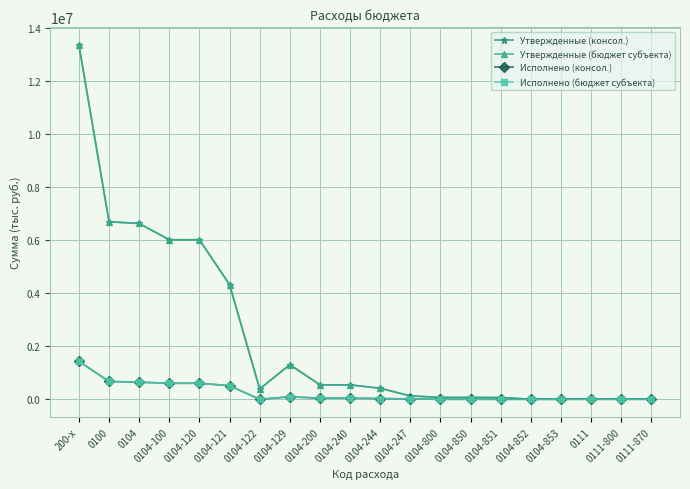

Reading right to left, list all the values displayed in this chart.

Утвержденные (консол.): 0111-870=10000.0	0111-800=10000.0	0111=10000.0	0104-853=3300.0	0104-852=2000.0	0104-851=64000.0	0104-850=69300.0	0104-800=69300.0	0104-247=128500.0	0104-244=415100.0	0104-240=543600.0	0104-200=543600.0	0104-129=1305100.0	0104-122=387400.0	0104-121=4321700.0	0104-120=6014200.0	0104-100=6014200.0	0104=6627100.0	0100=6692900.0	200-х=13354900.0
Утвержденные (бюджет субъекта): 0111-870=10000.0	0111-800=10000.0	0111=10000.0	0104-853=3300.0	0104-852=2000.0	0104-851=64000.0	0104-850=69300.0	0104-800=69300.0	0104-247=128500.0	0104-244=415100.0	0104-240=543600.0	0104-200=543600.0	0104-129=1305100.0	0104-122=387400.0	0104-121=4321700.0	0104-120=6014200.0	0104-100=6014200.0	0104=6627100.0	0100=6692900.0	200-х=13354900.0
Исполнено (консол.): 0111-870=0.0	0111-800=0.0	0111=0.0	0104-853=0.0	0104-852=0.0	0104-851=0.0	0104-850=0.0	0104-800=0.0	0104-247=13427.5	0104-244=28260.4	0104-240=41687.9	0104-200=41687.9	0104-129=93855.6	0104-122=0.0	0104-121=510076.9	0104-120=603932.5	0104-100=603932.5	0104=645620.3	0100=671960.3	200-х=1432500.4
Исполнено (бюджет субъекта): 0111-870=0.0	0111-800=0.0	0111=0.0	0104-853=0.0	0104-852=0.0	0104-851=0.0	0104-850=0.0	0104-800=0.0	0104-247=13427.5	0104-244=28260.4	0104-240=41687.9	0104-200=41687.9	0104-129=93855.6	0104-122=0.0	0104-121=510076.9	0104-120=603932.5	0104-100=603932.5	0104=645620.3	0100=671960.3	200-х=1432500.4